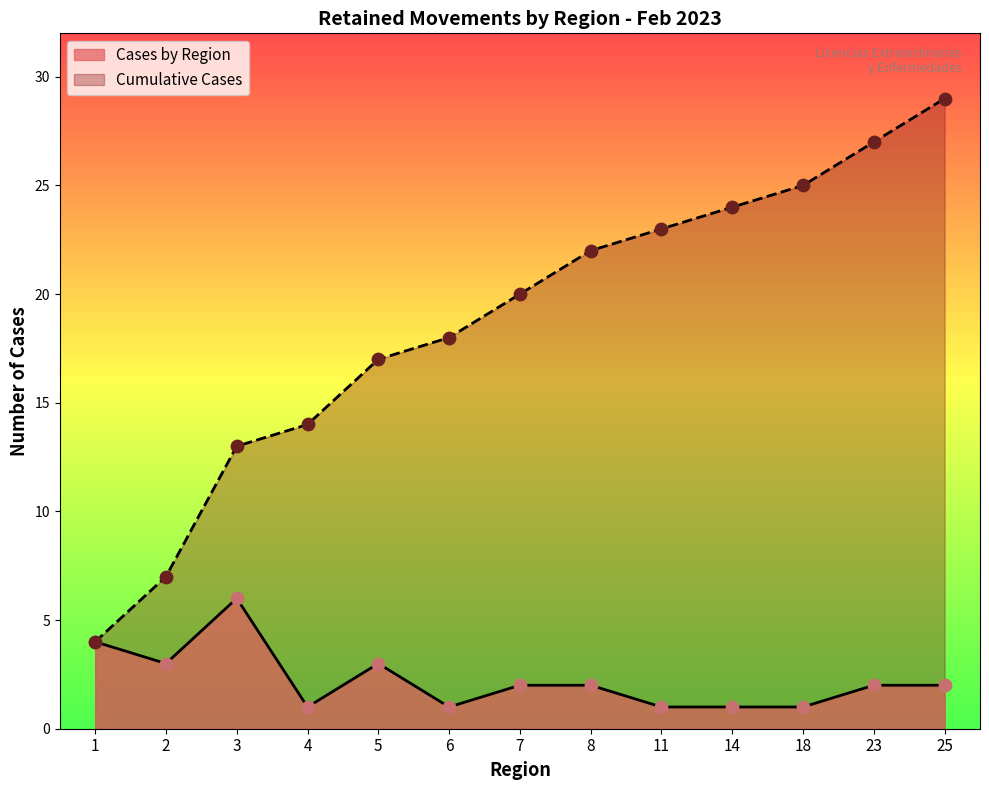

Which series has the largest Y range (max minus min)?

Cumulative Cases